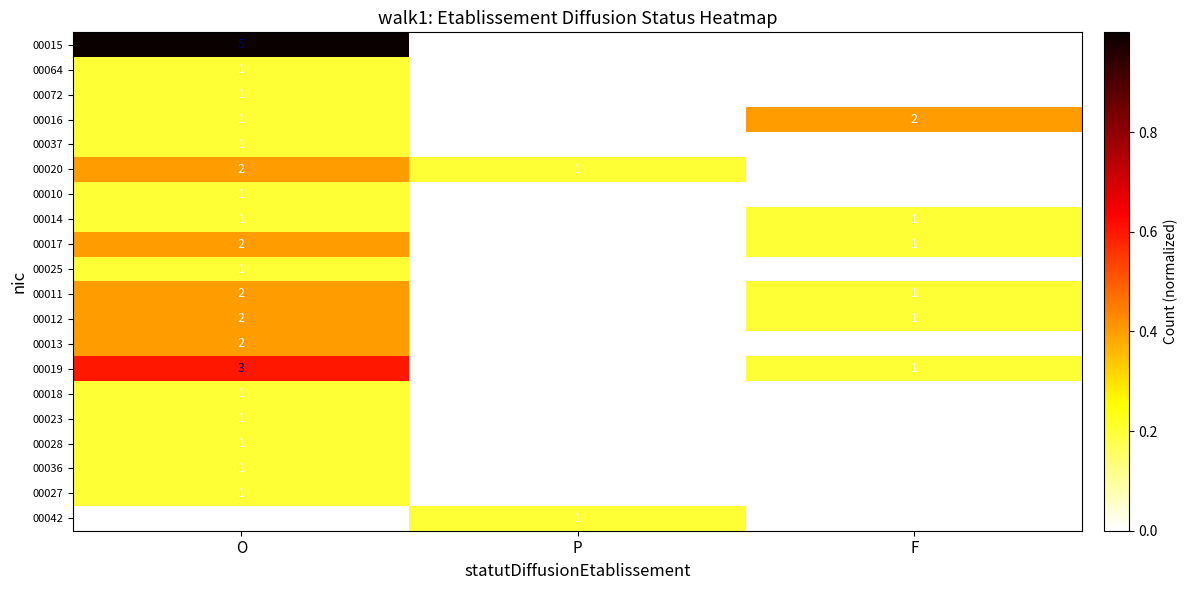

The value of 00016 at F is 2. True or false?

True